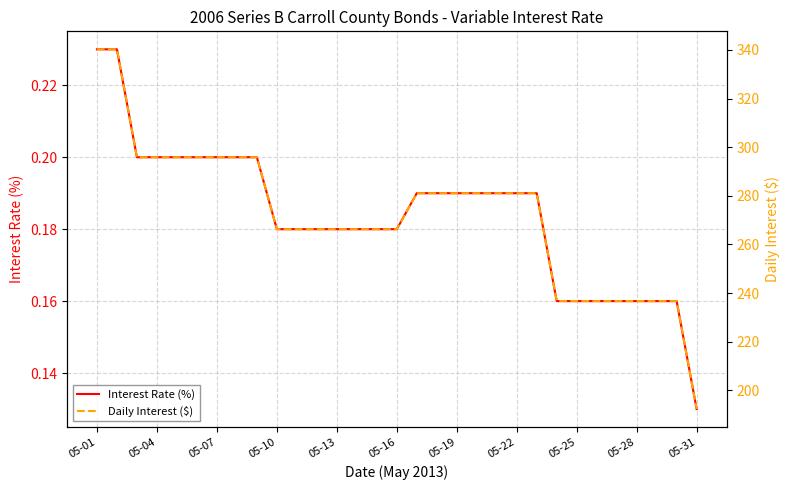

At how many categories does at least one series exceed 245?

23